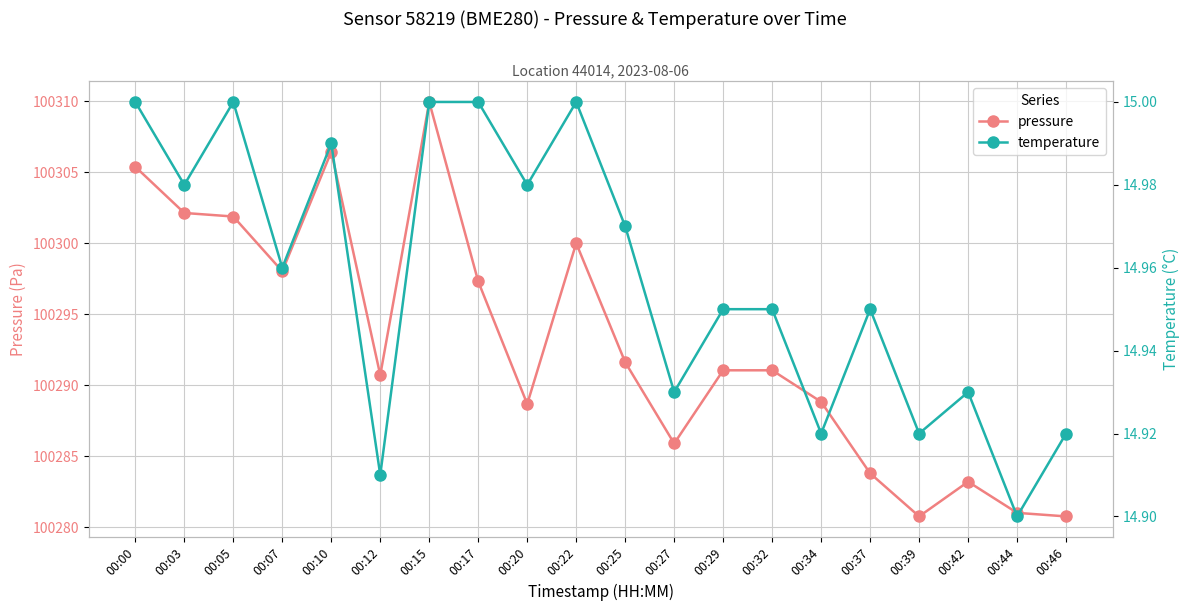

Which series has the largest total across all categories?

pressure